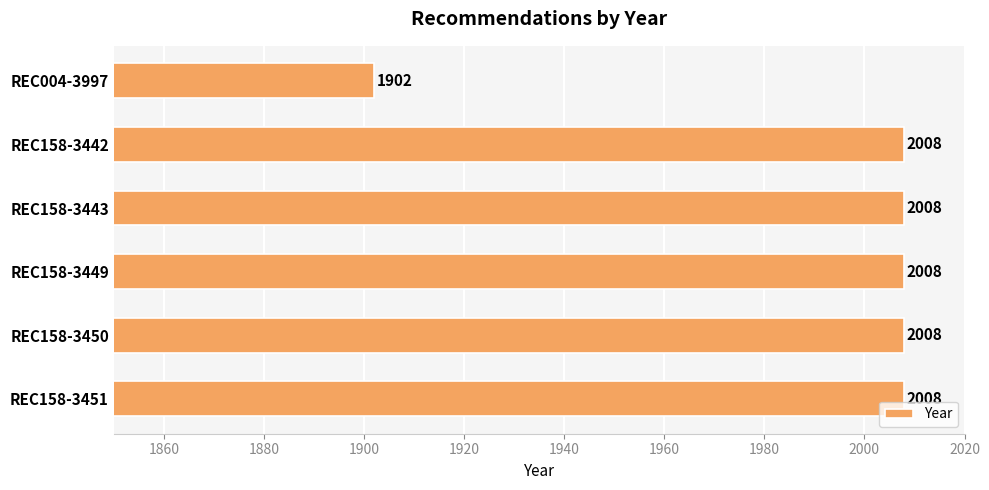

The chart shows a value of 3515 at REC158-3449. True or false?

False